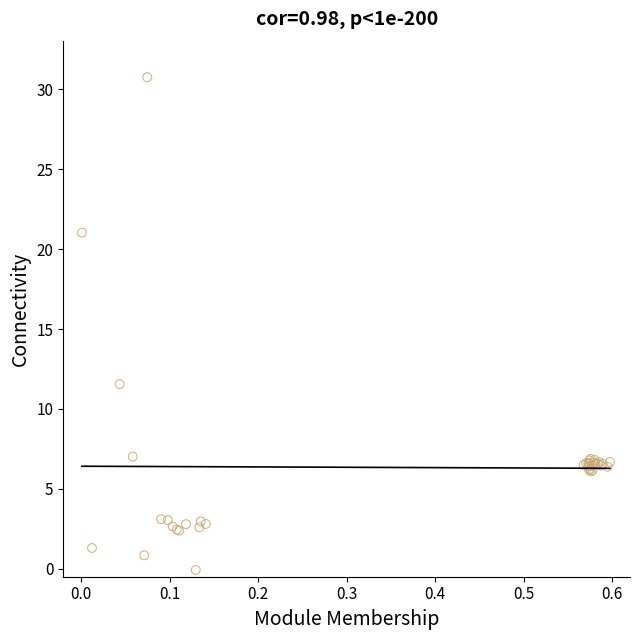

What Y value in the scatter plot is closest to 15?

11.6